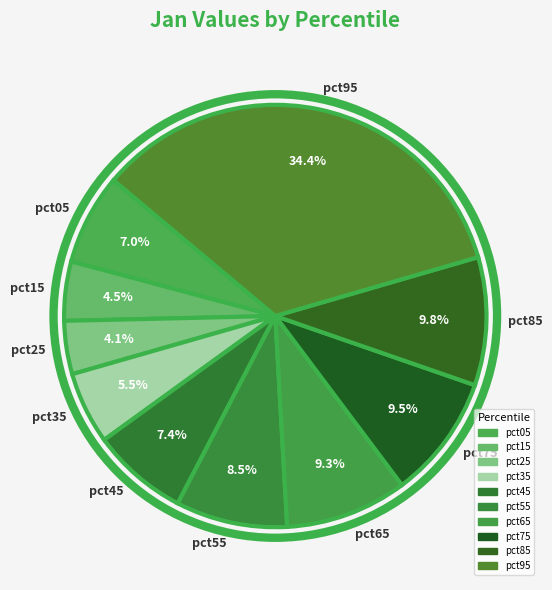

Is the sum of pct35 and pct45 greater than half?

No